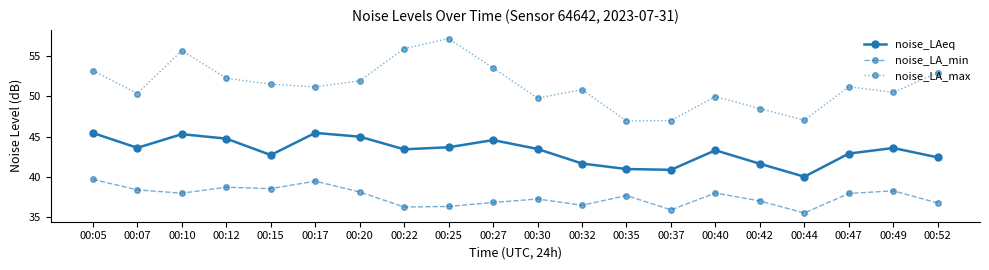

What is the difference between the noise_LAeq values at 00:07 and 00:27?

1.0